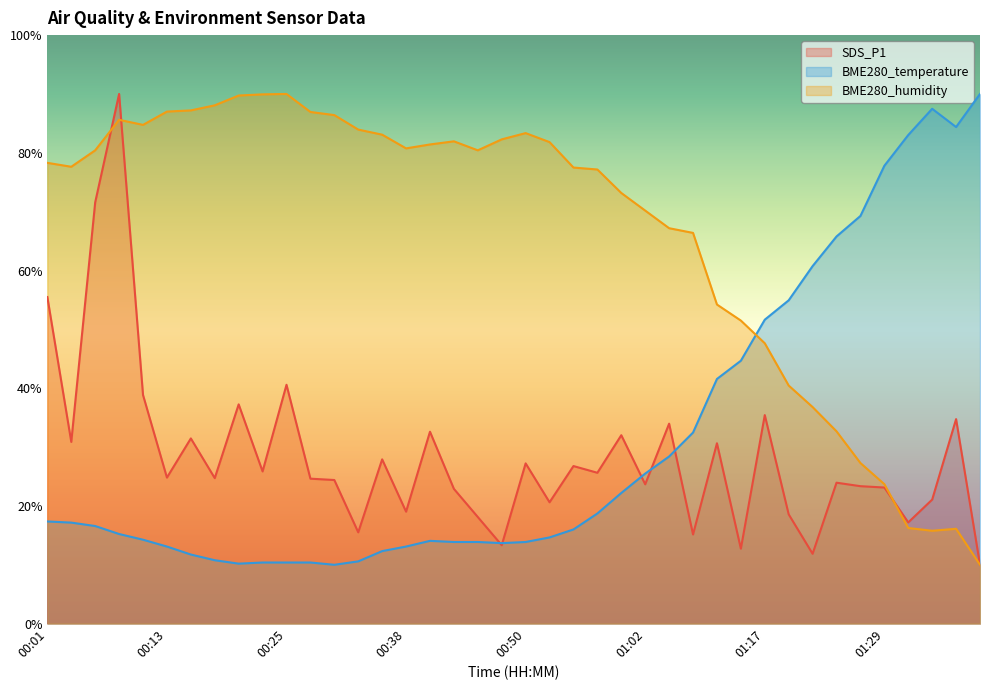

What is the total value across all series at 00:16?

130.4